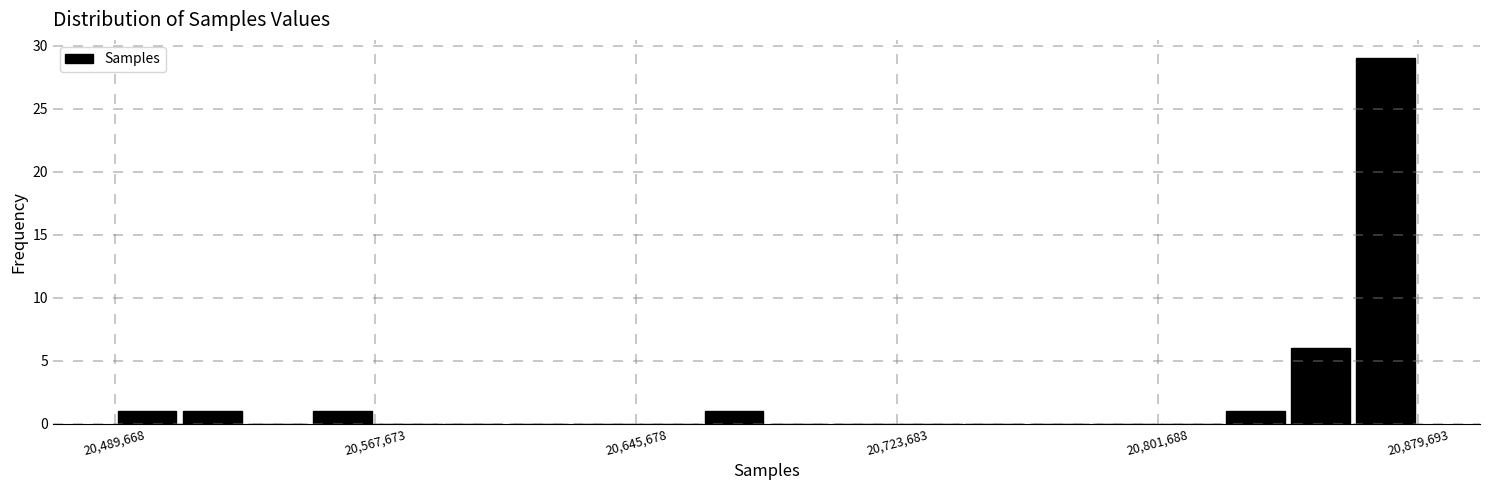

Read against the x-axis, roughly where is the centre of the tallest bar?

20870000